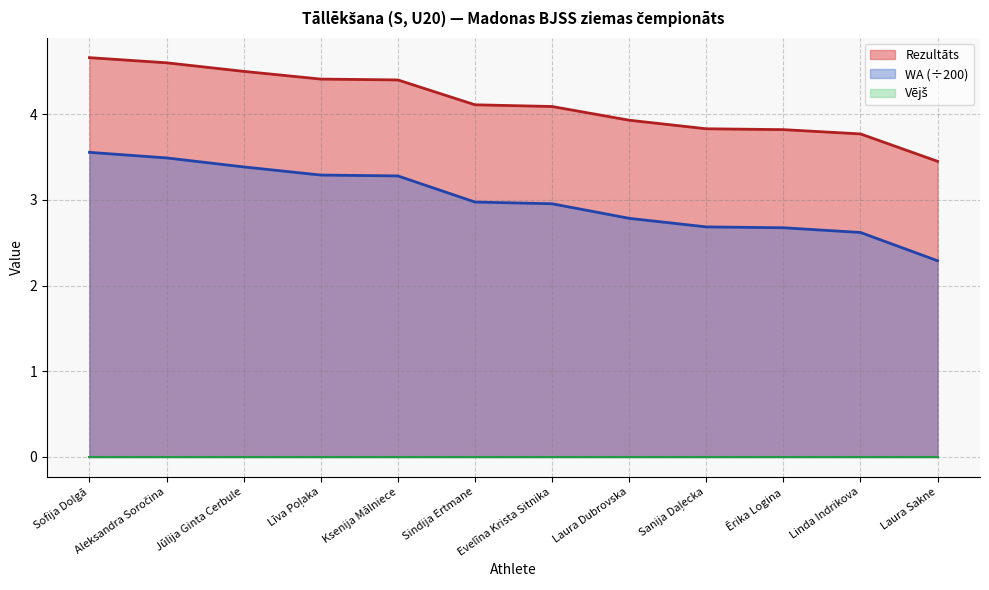

What is the total value across all series at Sofija Dolgā?

8.2